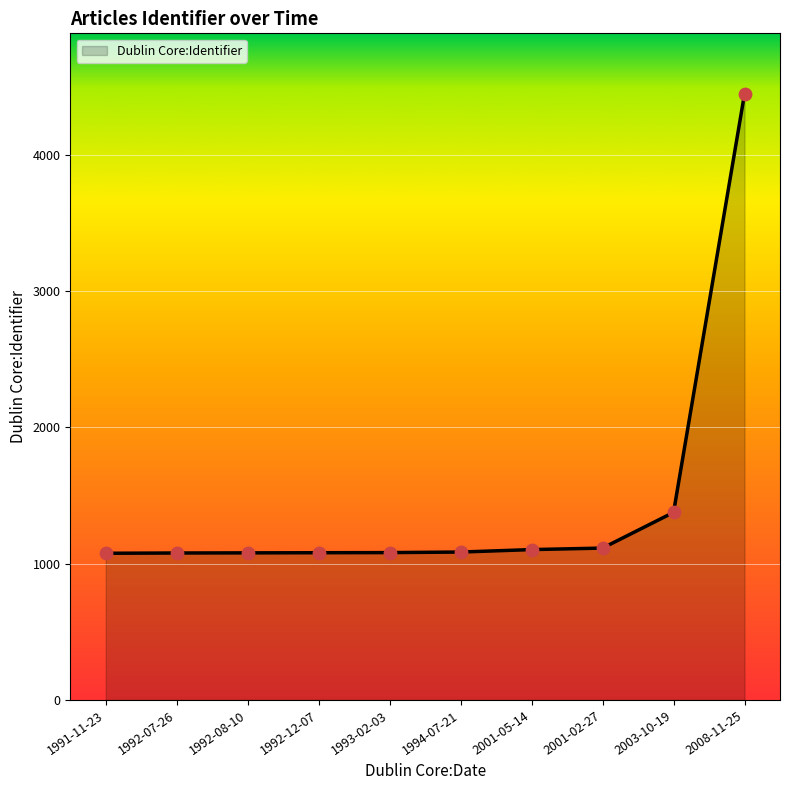

What is the change in value from 1991-11-23 to 1992-08-10?

+3